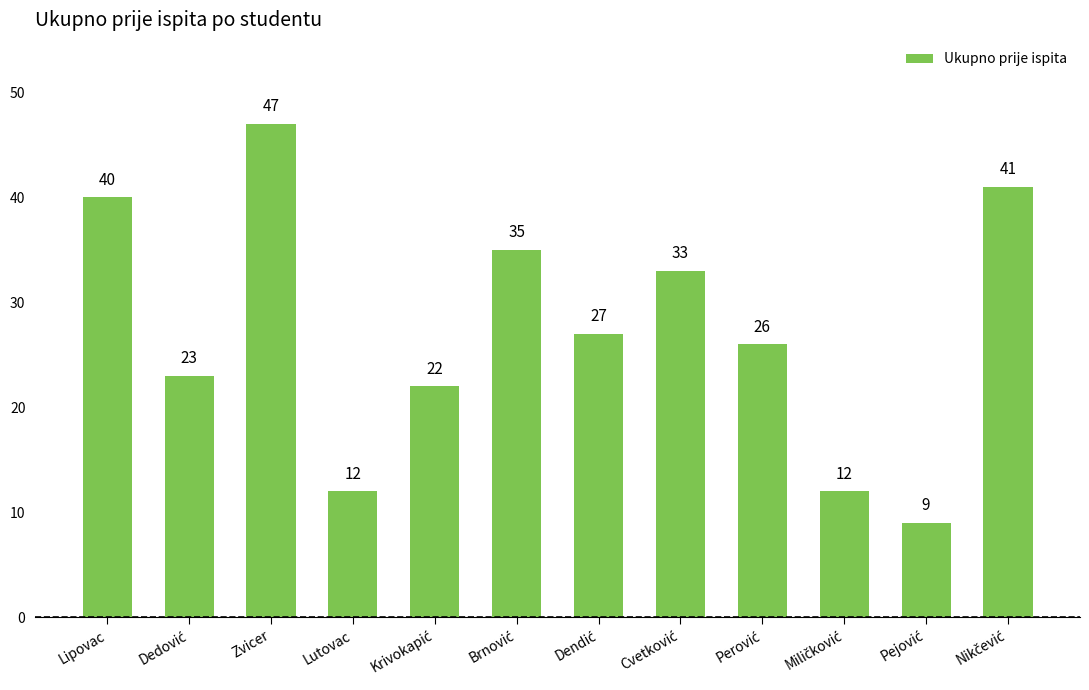

What is the difference between the maximum and minimum values?

38